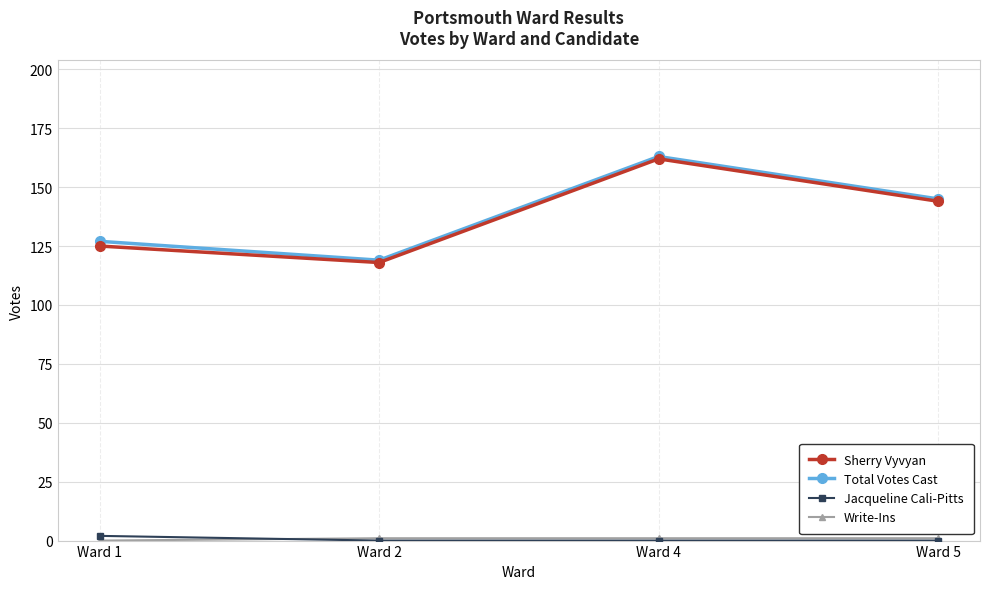

The value of Total Votes Cast at Ward 4 is 69. True or false?

False